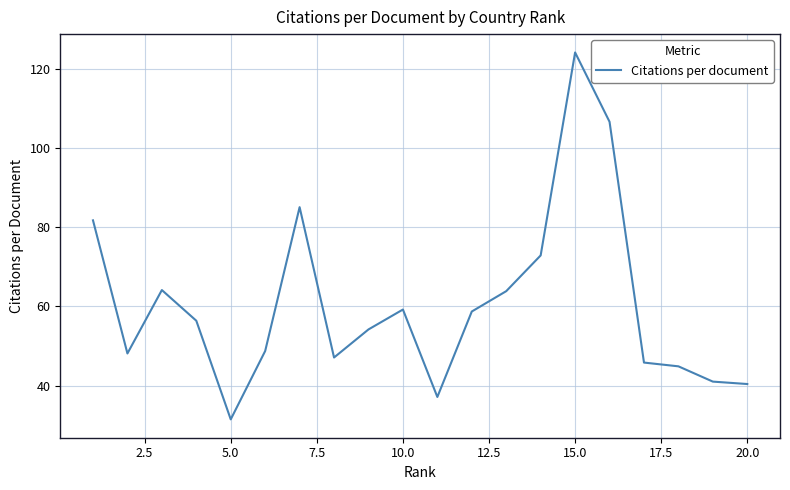

How many distinct data groups are displayed?

1